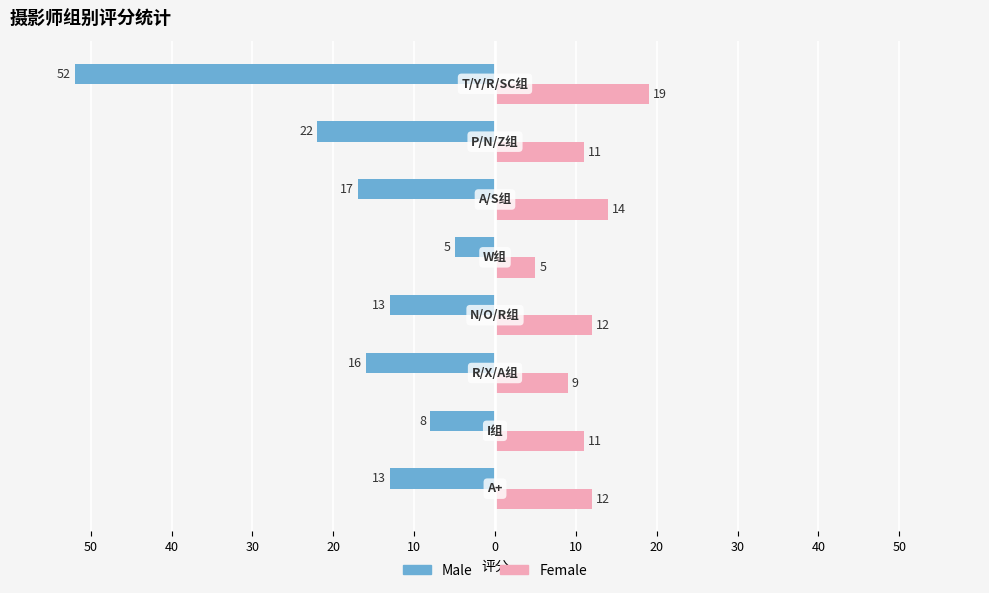

What are all the series names shown in the legend?

Male, Female